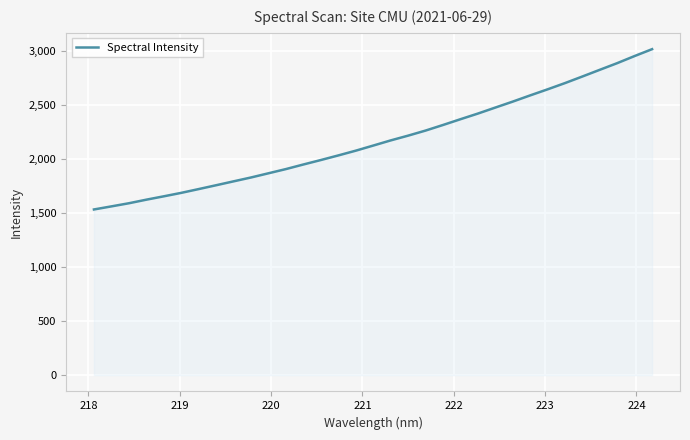

What is the difference between the maximum and minimum values?

1482.7